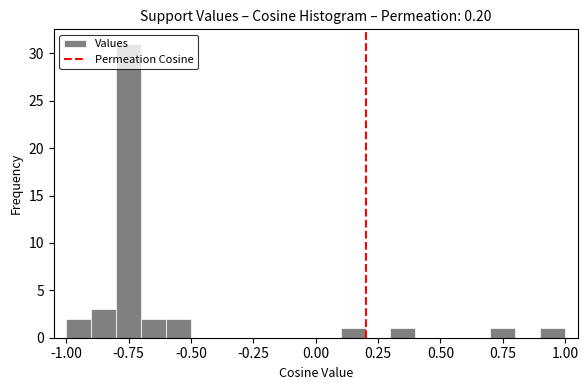

Around what value on the x-axis is the tallest bar? Give the approximate position of its centre, as read against the axis.

-0.75